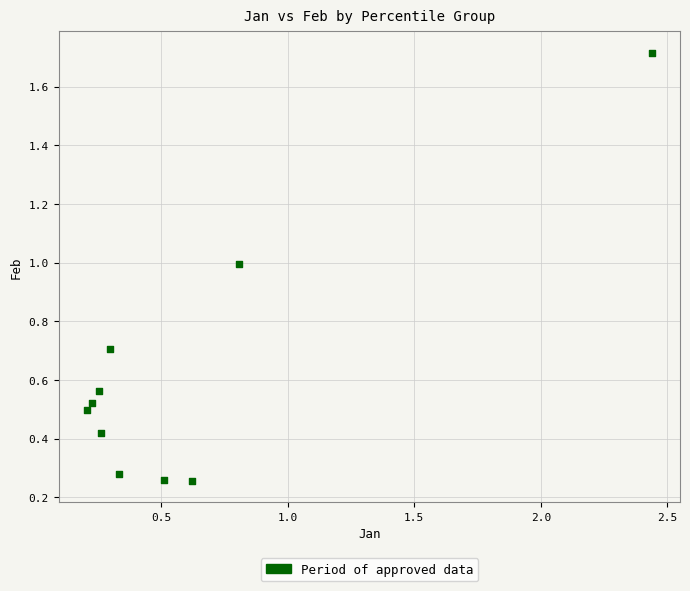

What is the range of Y values (max minus min)?

1.5